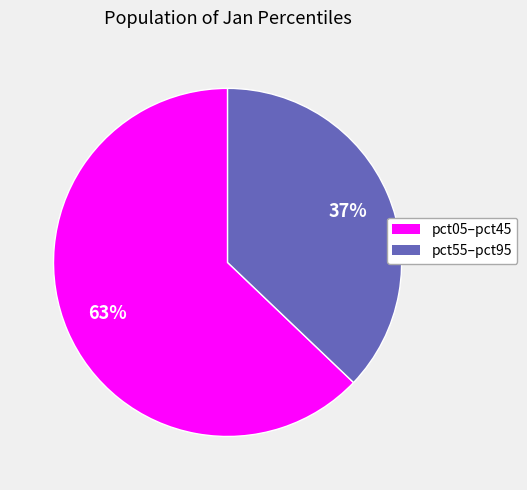

Is there any slice that represents more than half of the pie?

Yes